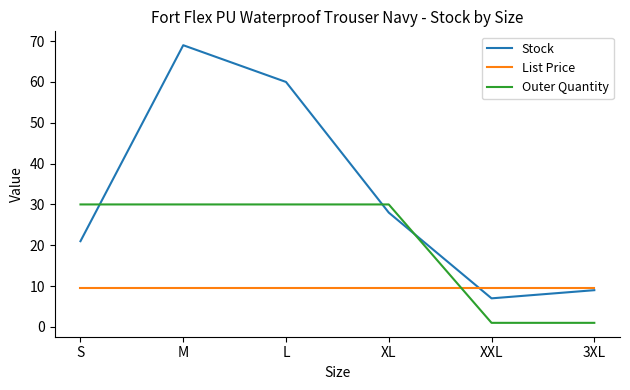

What are all the series names shown in the legend?

Stock, List Price, Outer Quantity